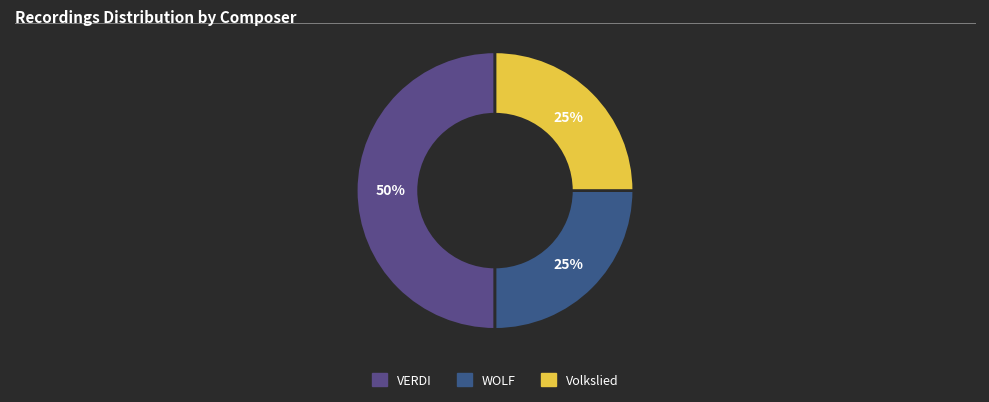

The WOLF slice represents 25% of the pie. True or false?

True